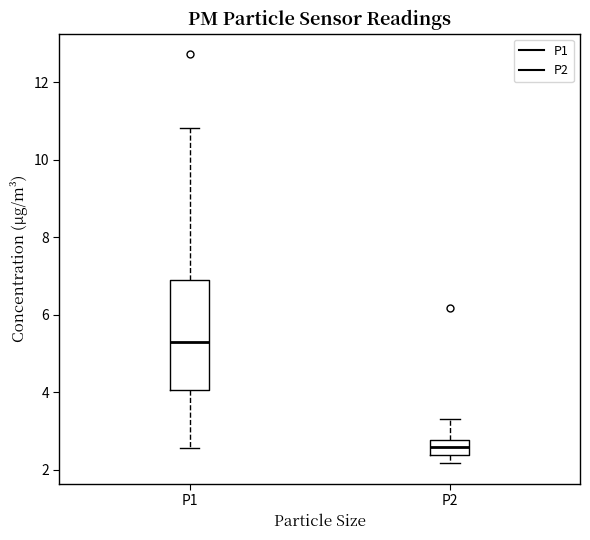

Which box has the lowest median line?

P2